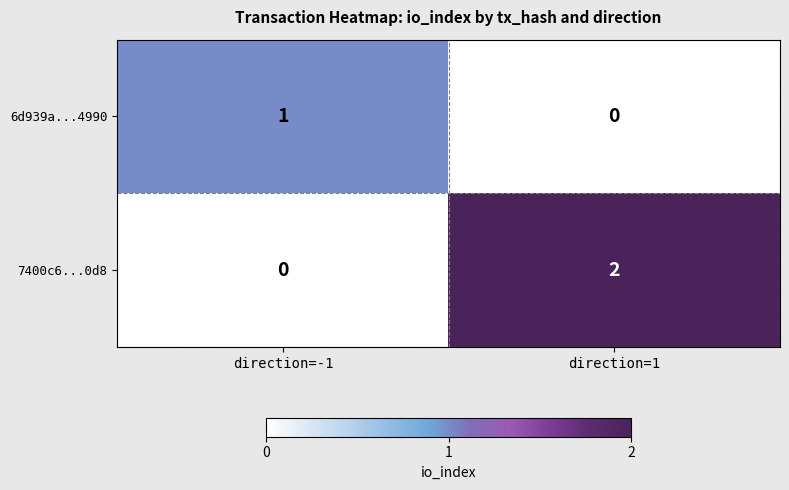

True or false: 7400c6...0d8 has a value of 2 at direction=1.

True